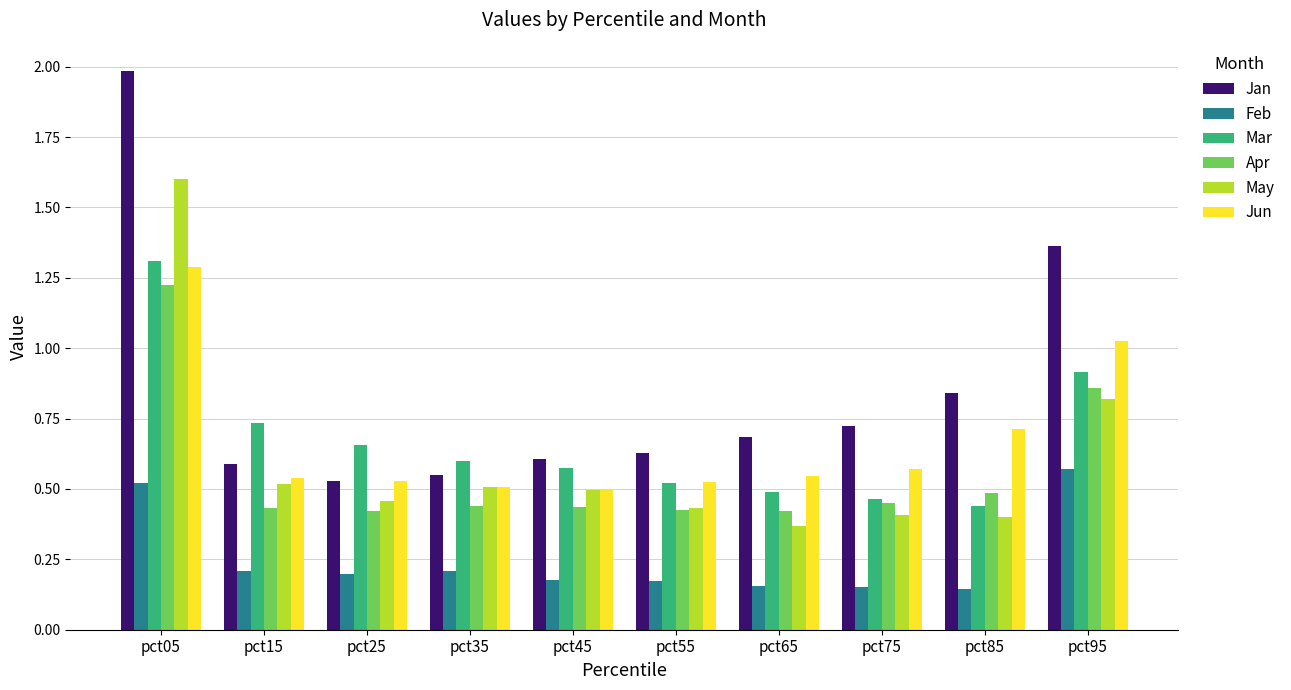

Which series has the largest total across all categories?

Jan